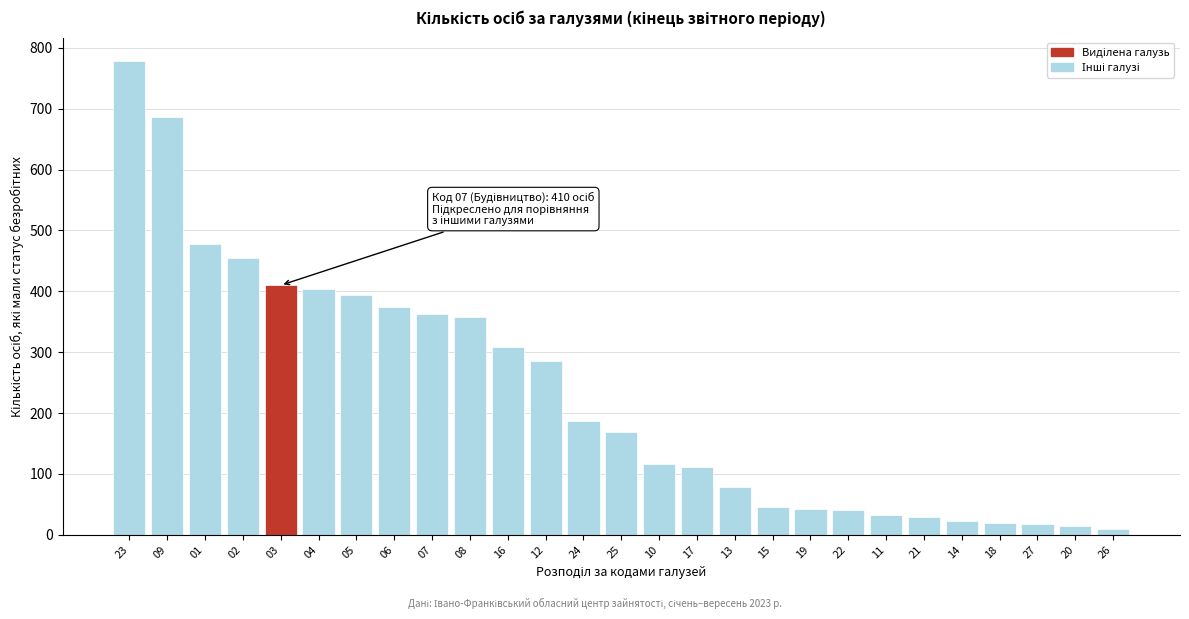

What is the ratio of the value at 21 to the value at 19?

0.7